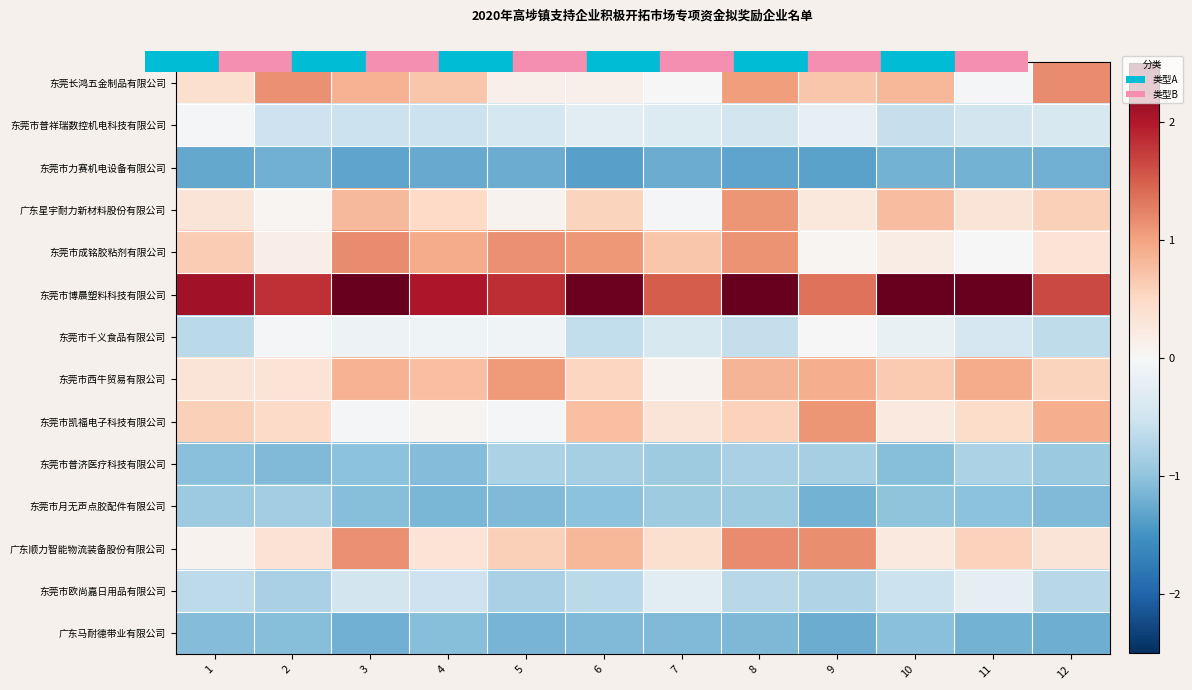

What is the minimum value shown in the chart?

-1.3